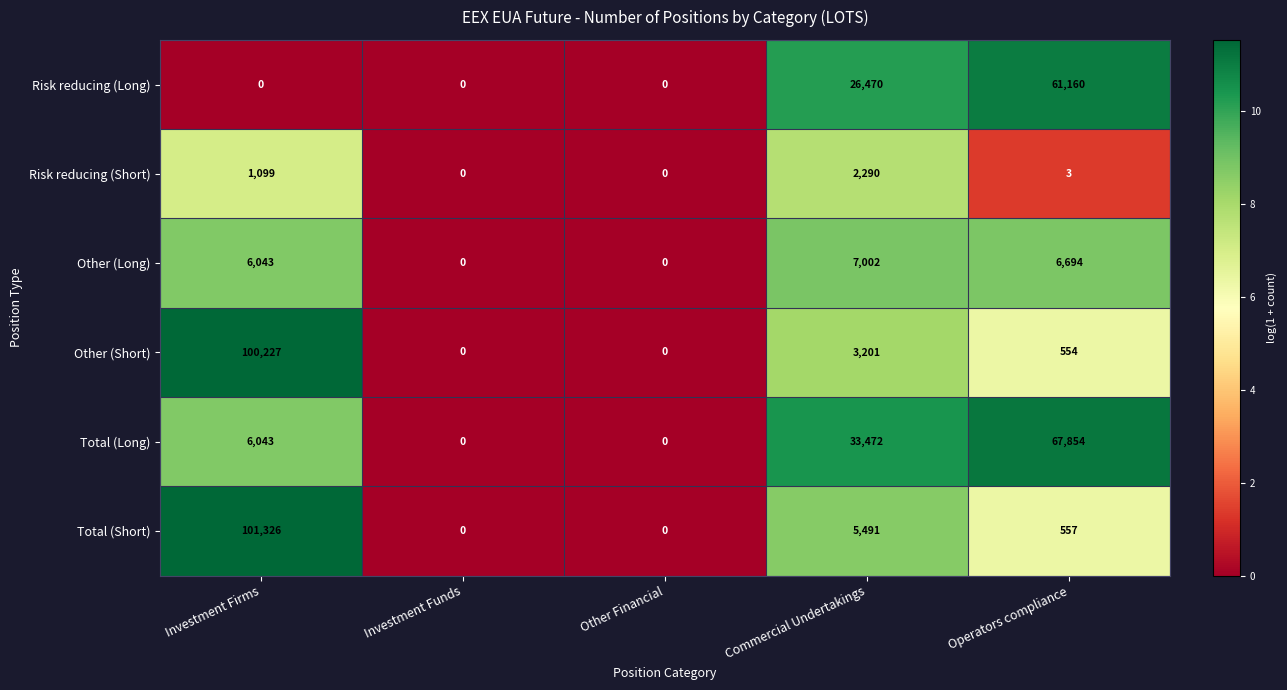

What is the approximate value of Other (Short) at Operators compliance, to the nearest 50?

550